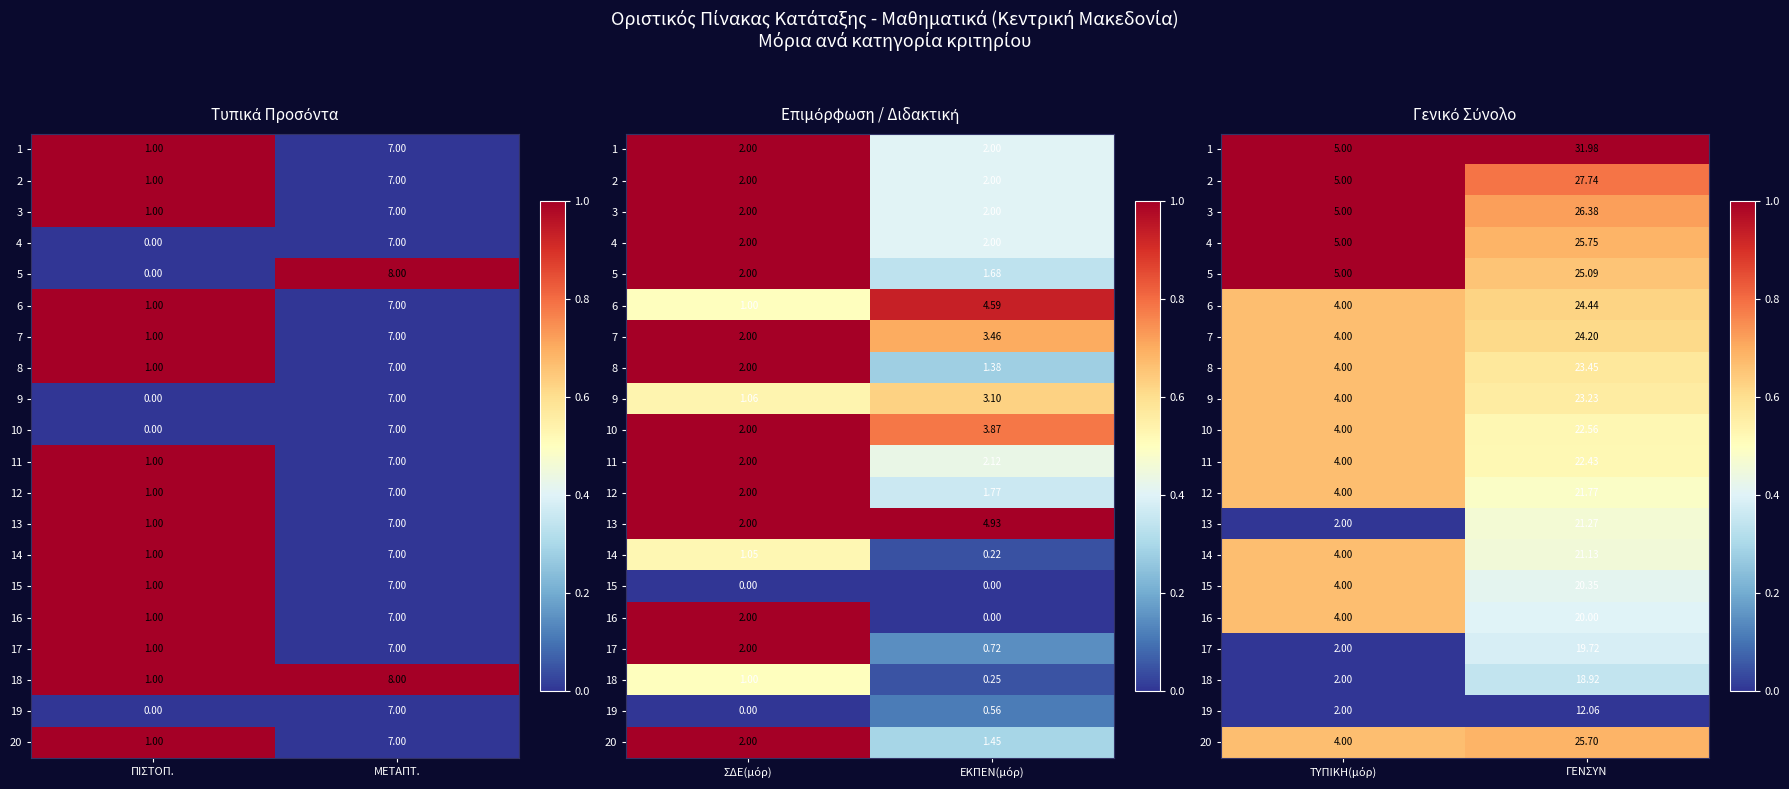

List the labels in order of 13 value, smallest first.

ΤΥΠΙΚΗ(μόρ), ΓΕNΣΥΝ